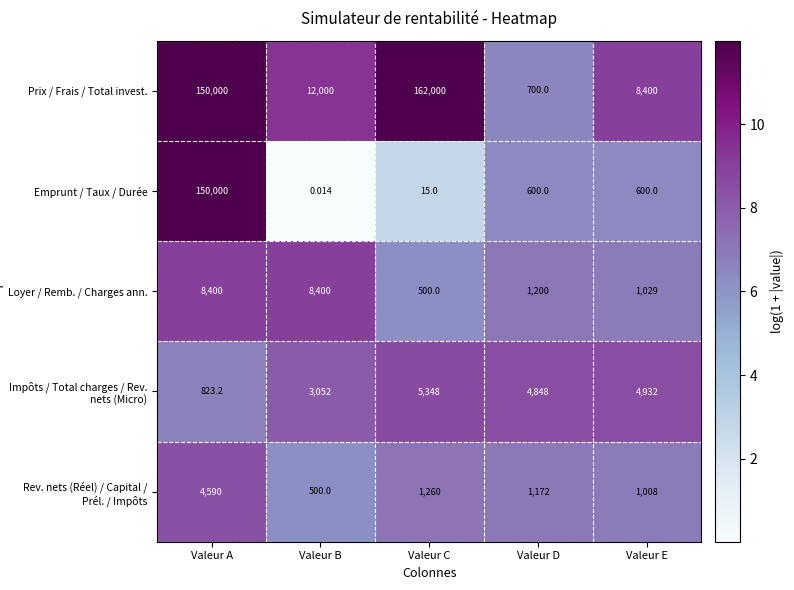

How many categories are shown in the chart?

5